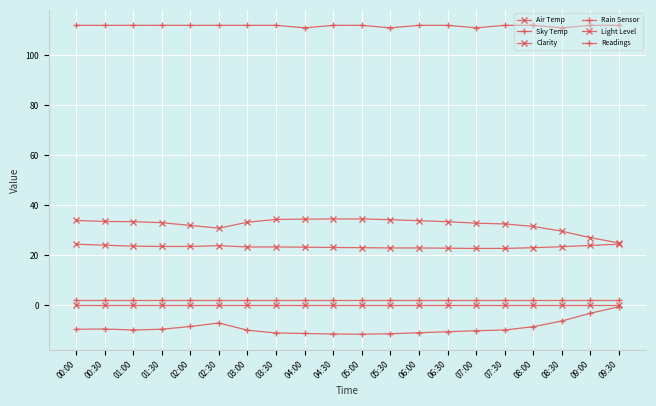

Read the Air Temp value at 04:00.

23.3